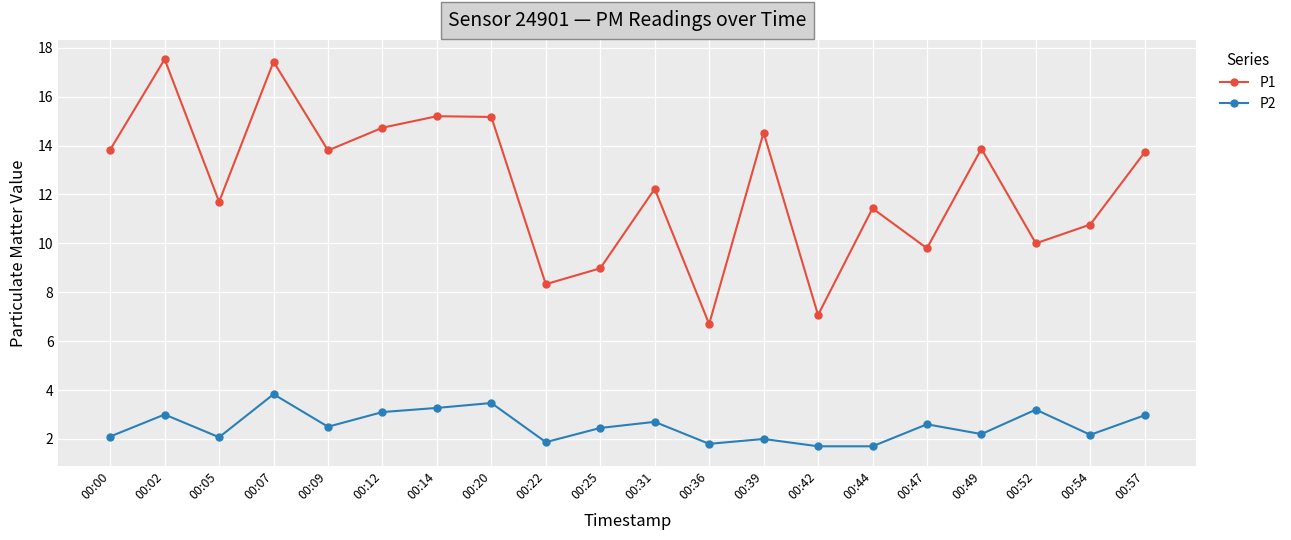

What is the total value across all series at 00:36?

8.5